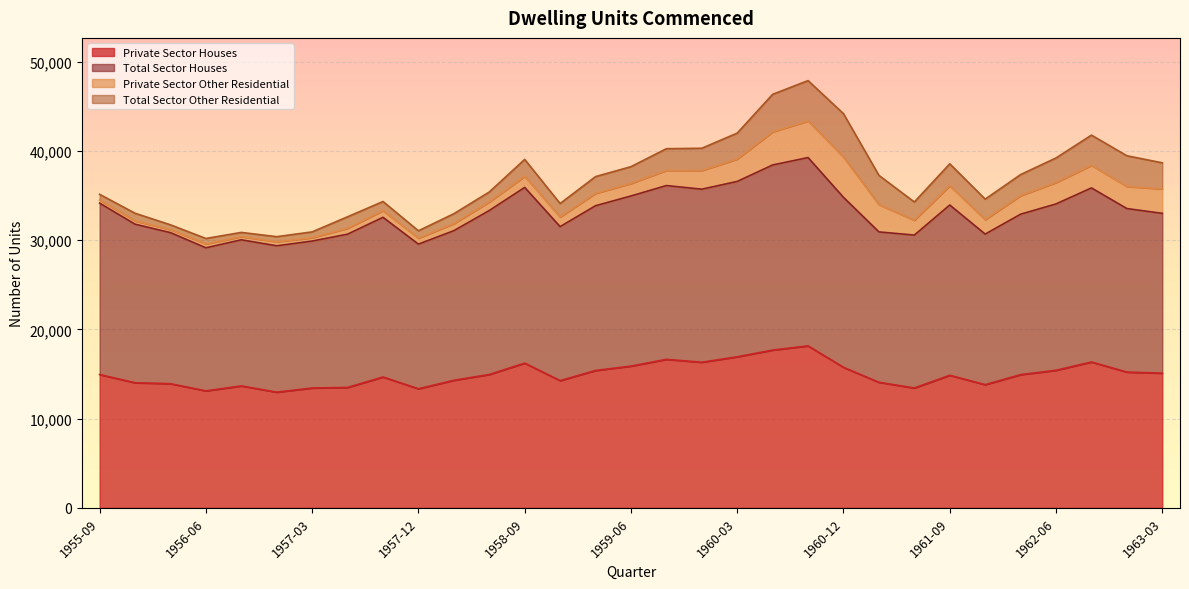

True or false: Private Sector Houses and Total Sector Houses cross at least once.

False